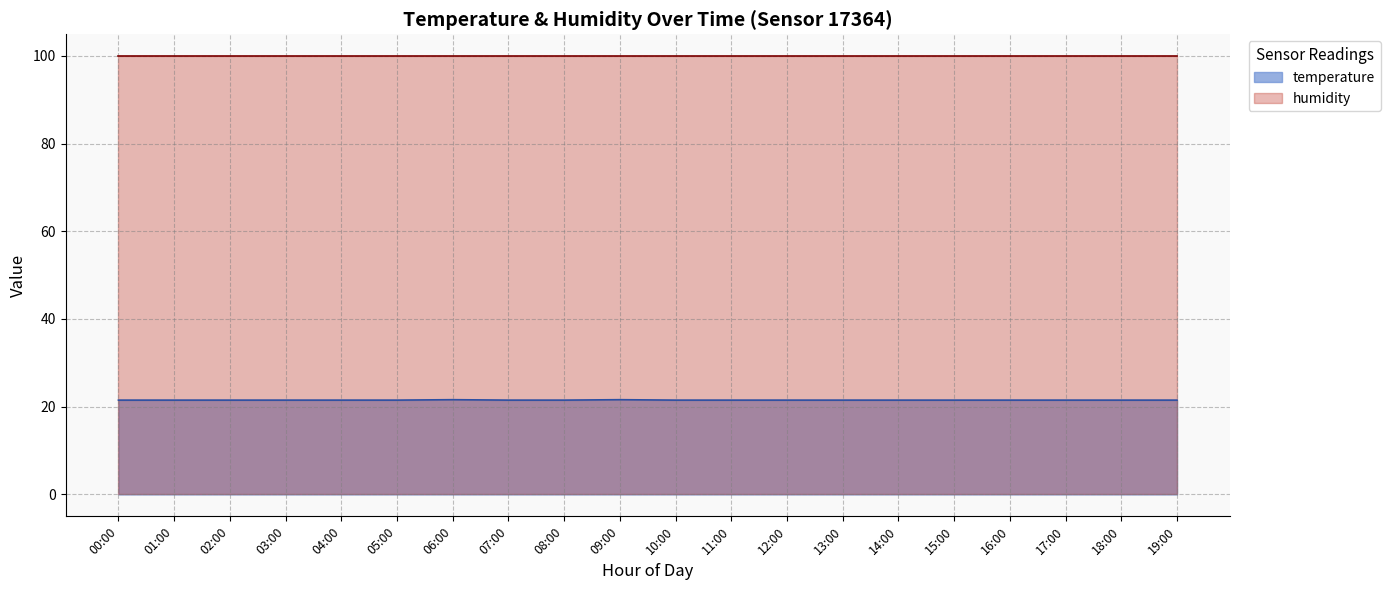

Approximately how many times larger is the value at 13:00 compared to 17:00?

1.0